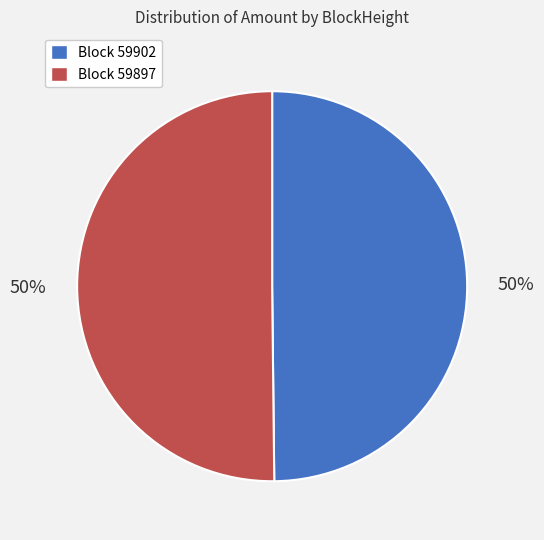

To the nearest percent, what is the average slice percentage?

50%